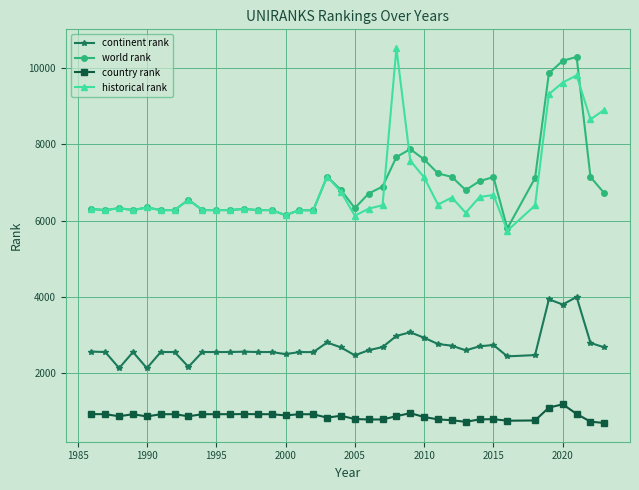

How many values in the historical rank series are below 6327?

18